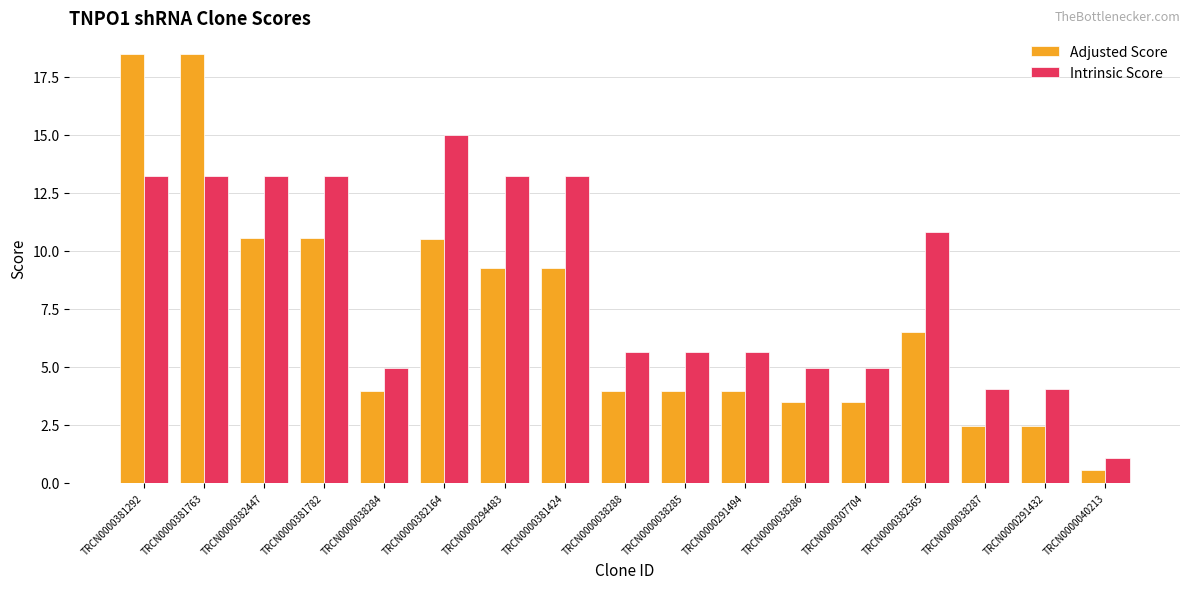

The value of Intrinsic Score at TRCN0000381782 is 4.6. True or false?

False